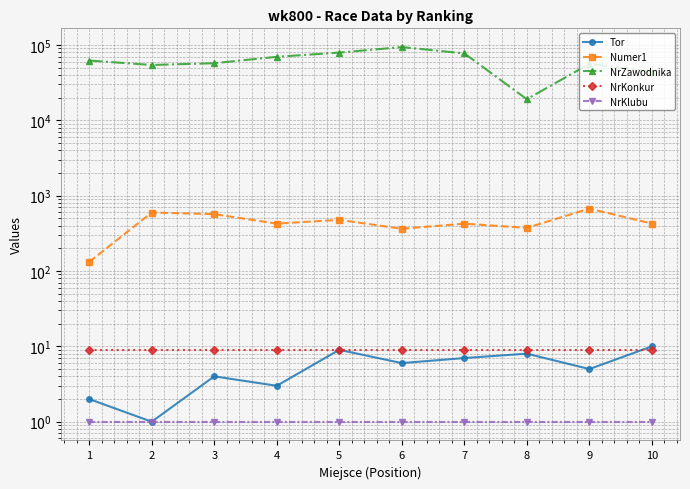

What are all the series names shown in the legend?

Tor, Numer1, NrZawodnika, NrKonkur, NrKlubu